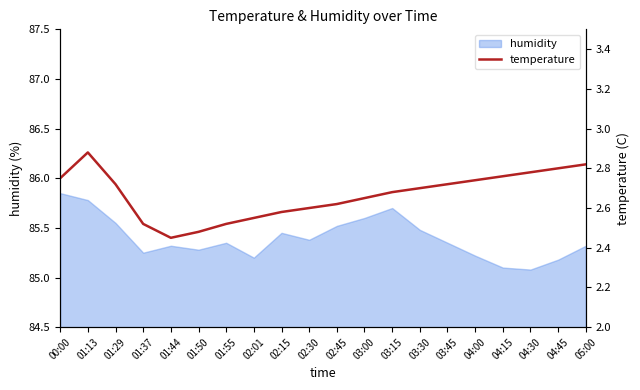

Reading left to right, extract all data points from this chart.

2.8	2.9	2.7	2.5	2.5	2.5	2.5	2.5	2.6	2.6	2.6	2.6	2.7	2.7	2.7	2.7	2.8	2.8	2.8	2.8